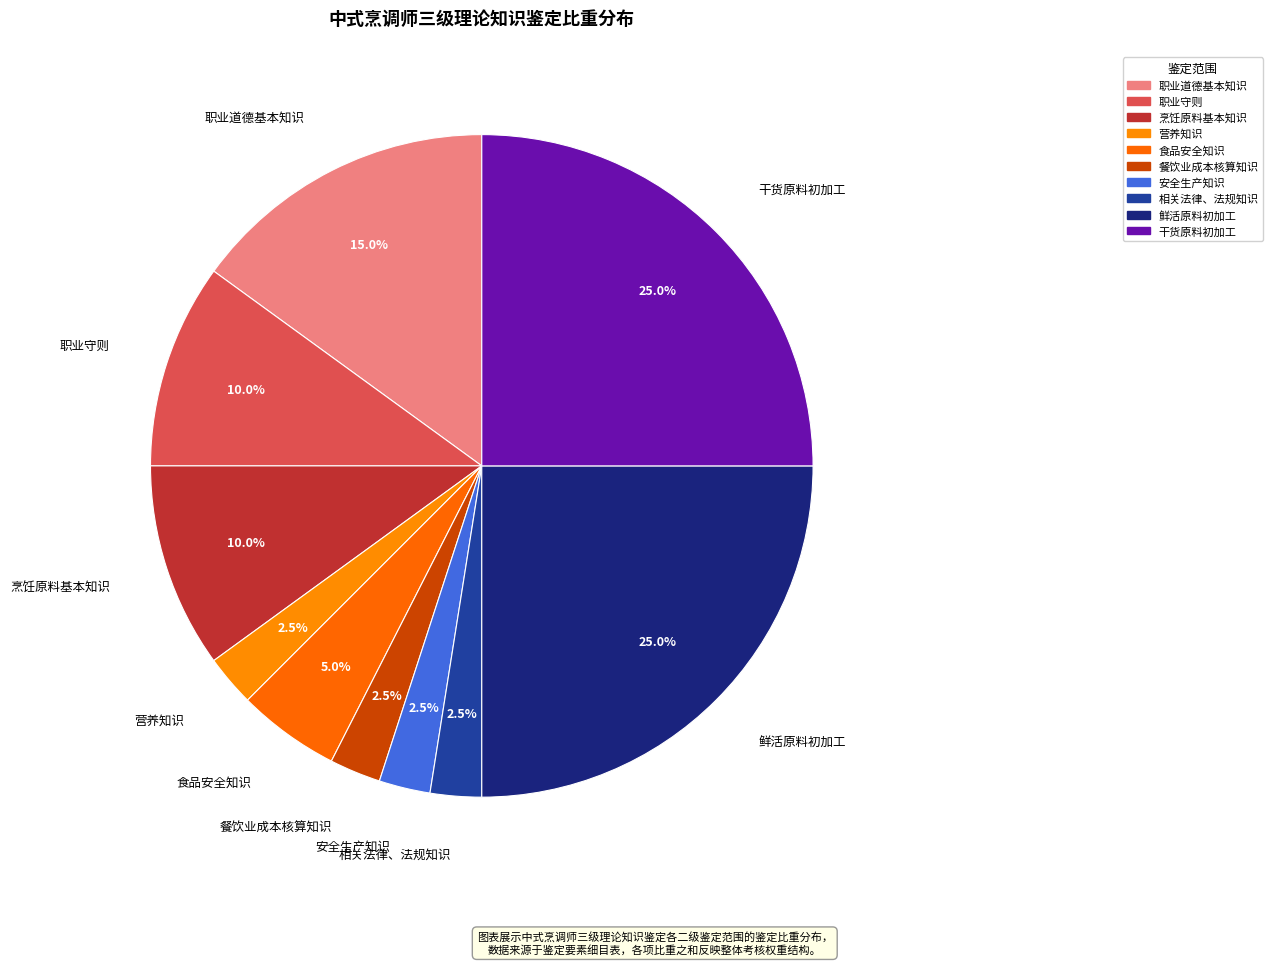

How many slices are in this pie chart?

10